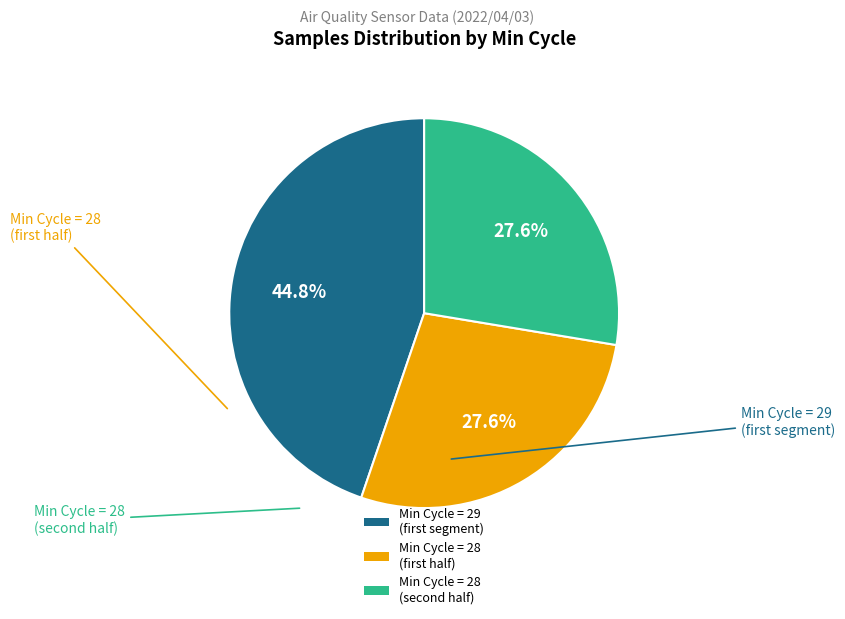

Is there a majority slice in this chart?

No